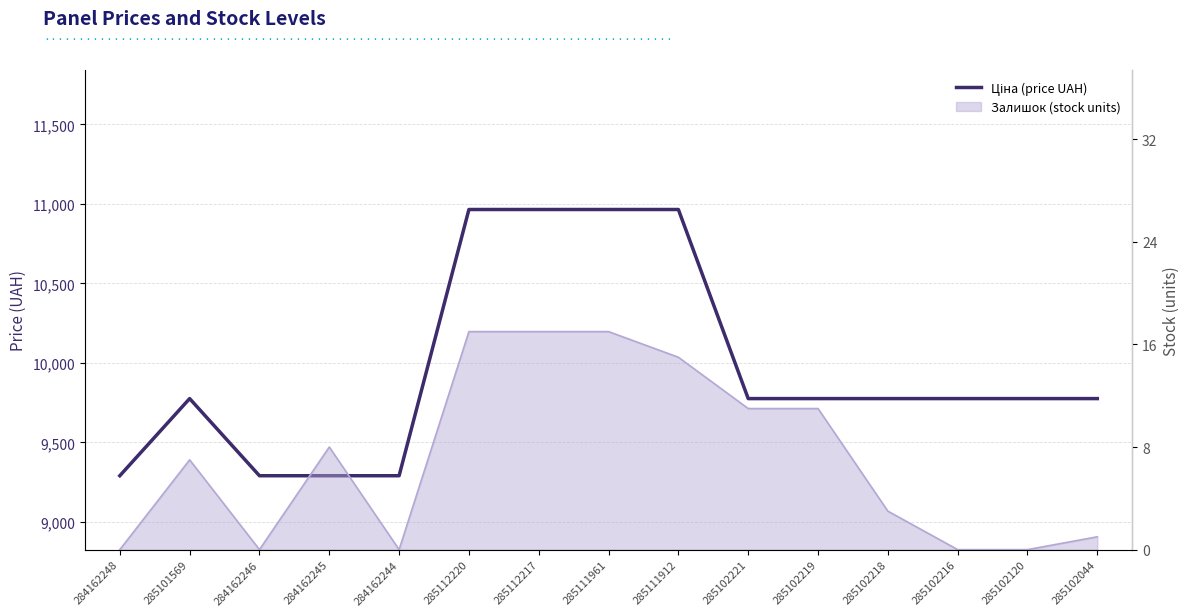

Reading left to right, transcribe all the data shown in this chart.

9290.5	9775.5	9290.5	9290.5	9290.5	10964.4	10964.4	10964.4	10964.4	9775.5	9775.5	9775.5	9775.5	9775.5	9775.5